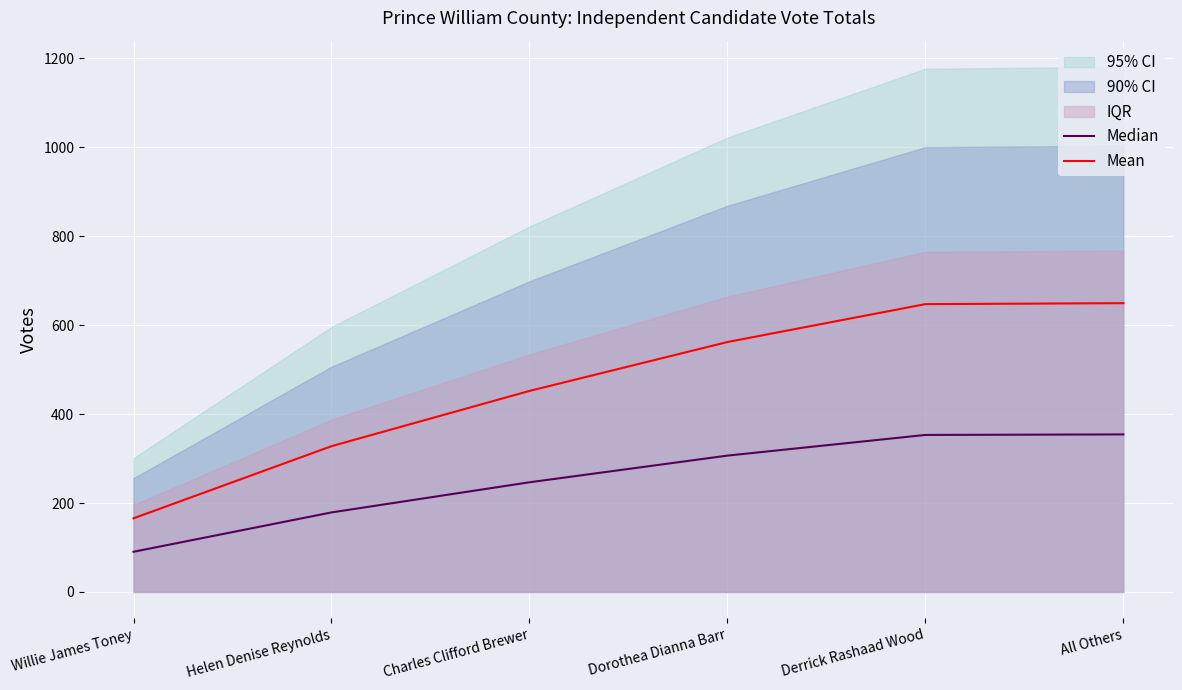

Reading left to right, extract all data points from this chart.

Median: Willie James Toney=90.3	Helen Denise Reynolds=178.8	Charles Clifford Brewer=246.6	Dorothea Dianna Barr=306.6	Derrick Rashaad Wood=353.1	All Others=354.3
Mean: Willie James Toney=165.6	Helen Denise Reynolds=327.8	Charles Clifford Brewer=452.1	Dorothea Dianna Barr=562.1	Derrick Rashaad Wood=647.4	All Others=649.6